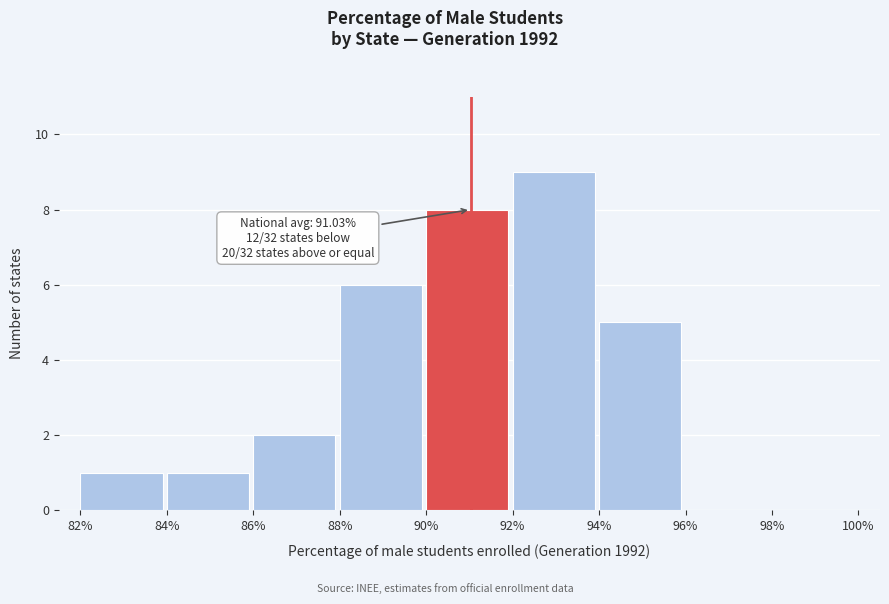

Which range on the x-axis has the tallest bar?

92% to 94%